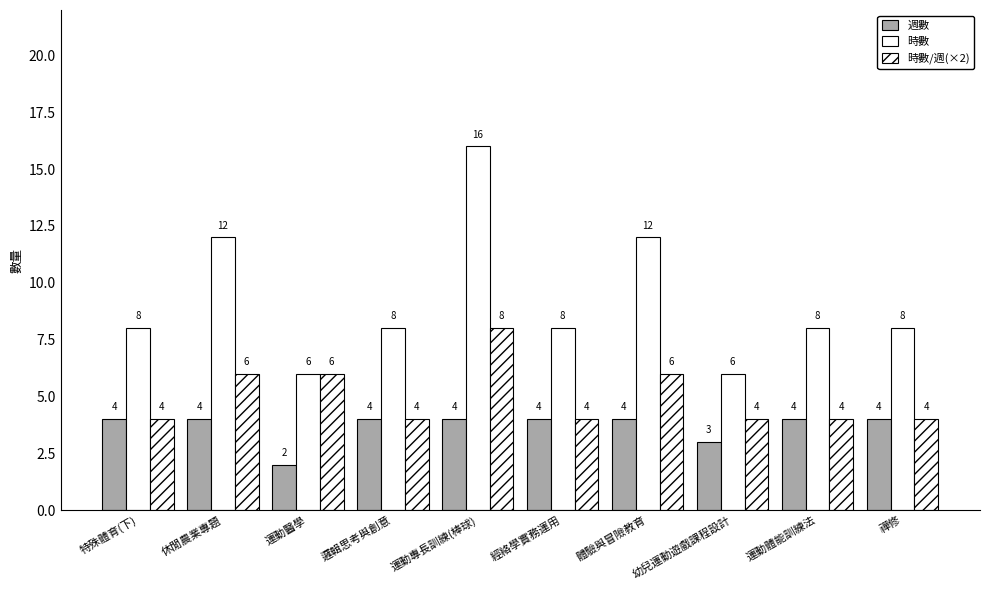

The 時數/週(×2) series shows 1 at 運動體能訓練法. True or false?

False